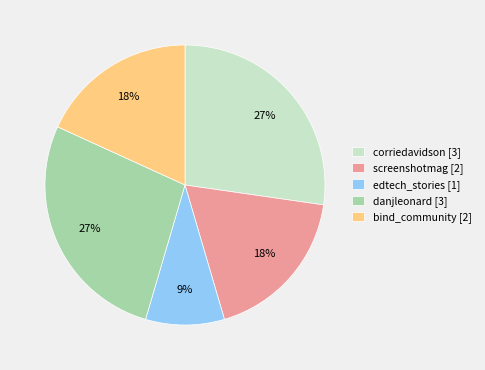

Which has a higher value, danjleonard or screenshotmag?

danjleonard